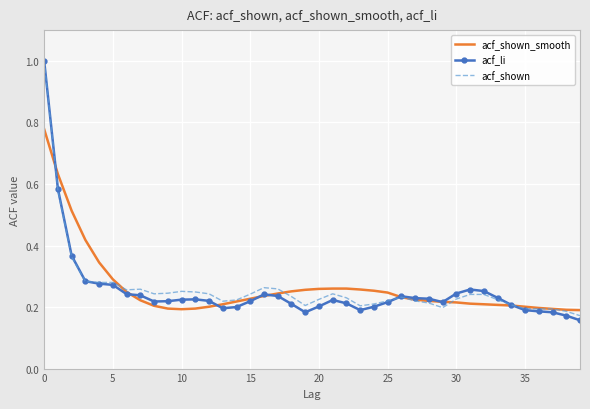

What is the highest value of the acf_shown series?

1.0